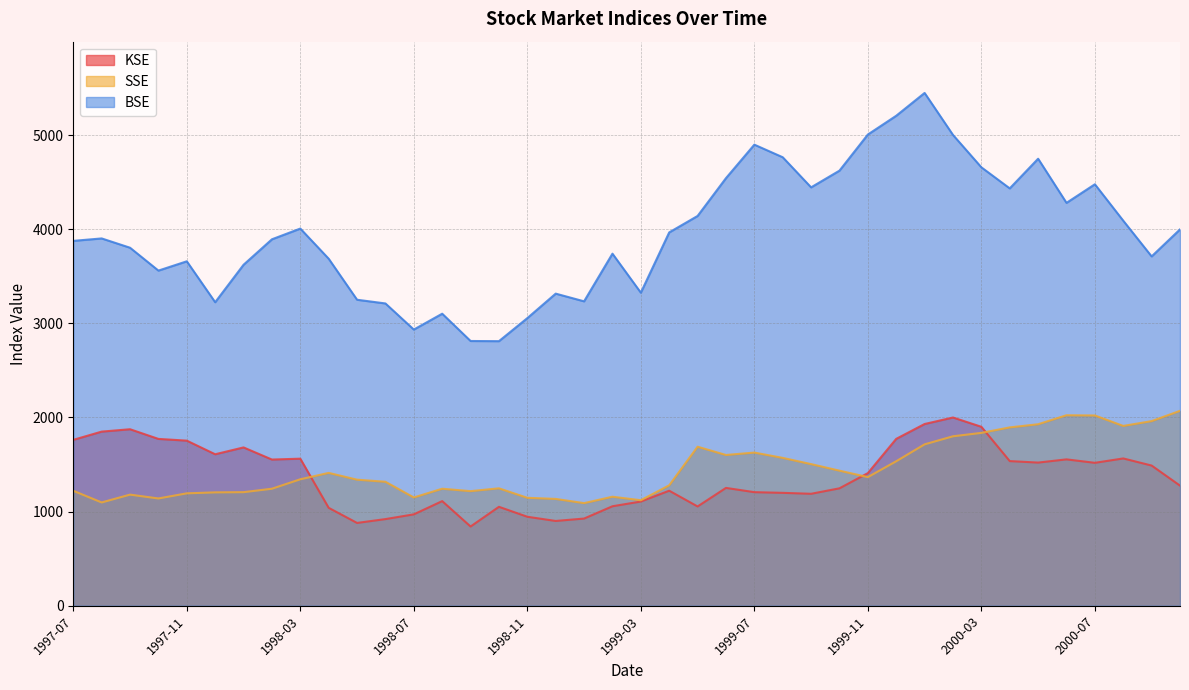

Which has a higher value, 1998-11 or 1998-03?

1998-03